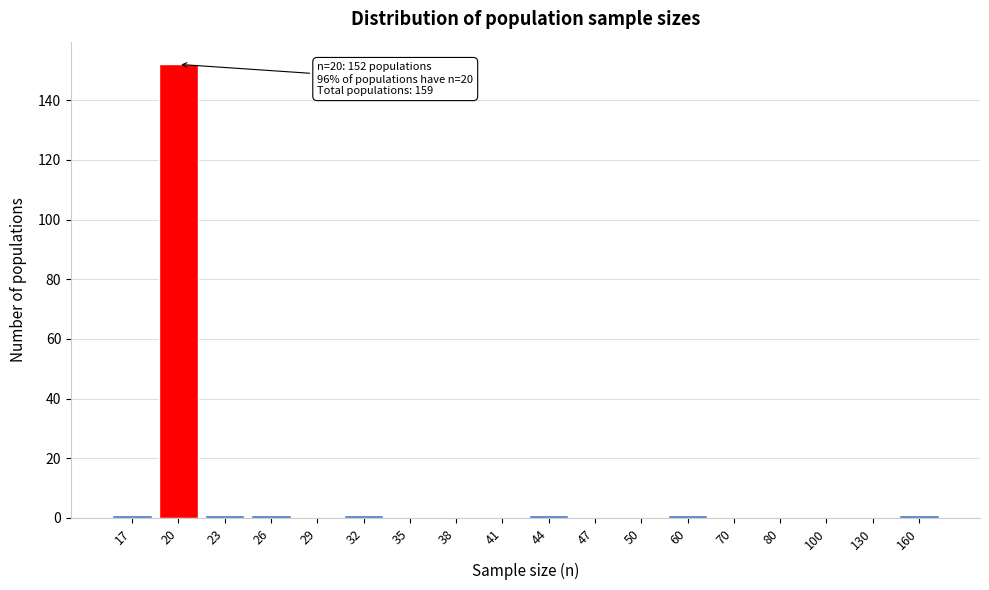

Reading right to left, extract all data points from this chart.

160=1	130=0	100=0	80=0	70=0	60=1	50=0	47=0	44=1	41=0	38=0	35=0	32=1	29=0	26=1	23=1	20=152	17=1